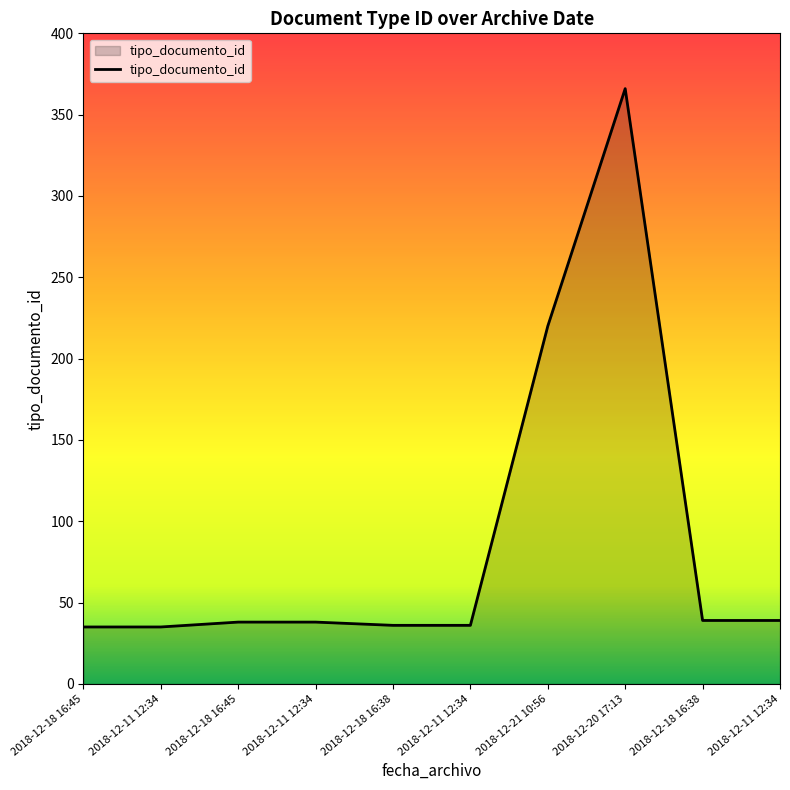

Rank the categories by value from lowest to highest.

2018-12-18 16:45, 2018-12-11 12:34, 2018-12-18 16:38, 2018-12-11 12:34, 2018-12-18 16:45, 2018-12-11 12:34, 2018-12-18 16:38, 2018-12-11 12:34, 2018-12-21 10:56, 2018-12-20 17:13